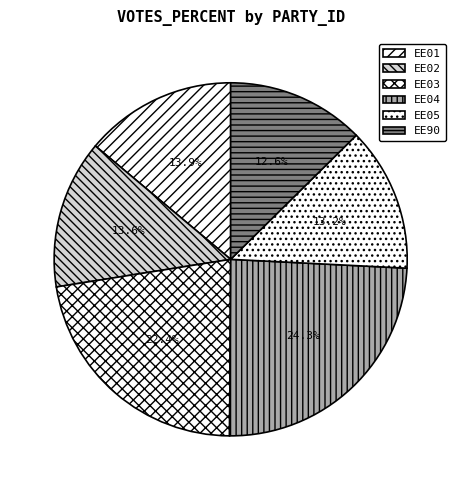

What portion of the pie excludes EE04?

75.7%